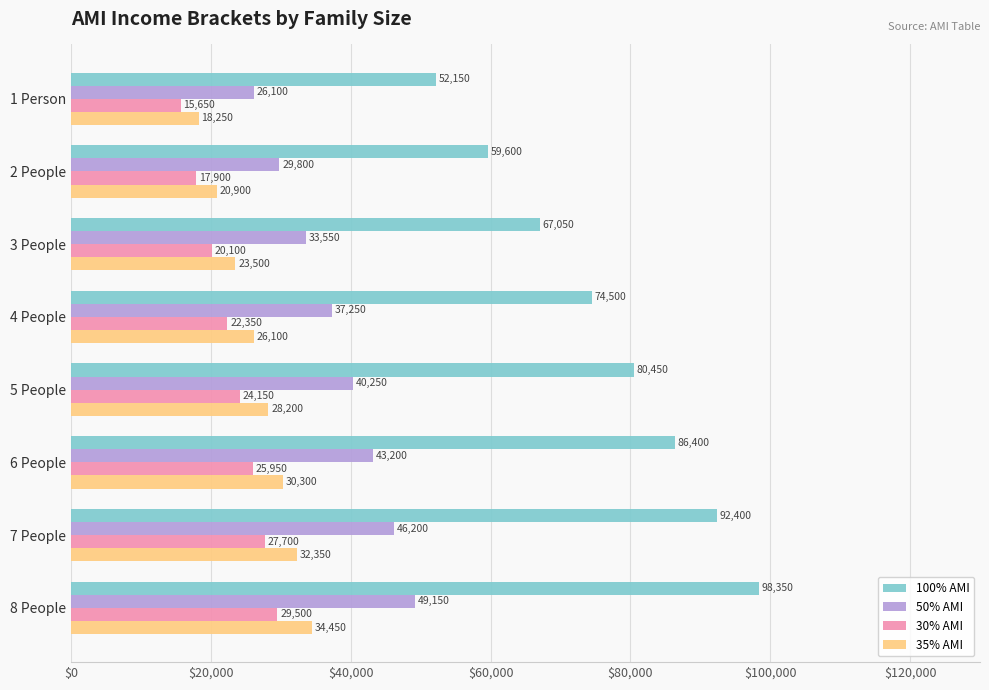

Rank the series by their maximum value, from lowest to highest.

30% AMI, 35% AMI, 50% AMI, 100% AMI